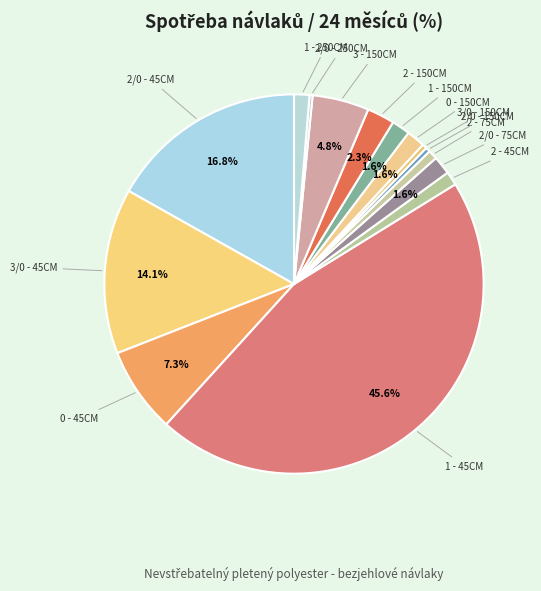

Rank the categories by value from highest to lowest.

1 - 45CM, 2/0 - 45CM, 3/0 - 45CM, 0 - 45CM, 3 - 150CM, 2 - 150CM, 2/0 - 75CM, 0 - 150CM, 1 - 150CM, 1 - 250CM, 2 - 45CM, 2 - 75CM, 2/0 - 150CM, 3/0 - 150CM, 2/0 - 250CM